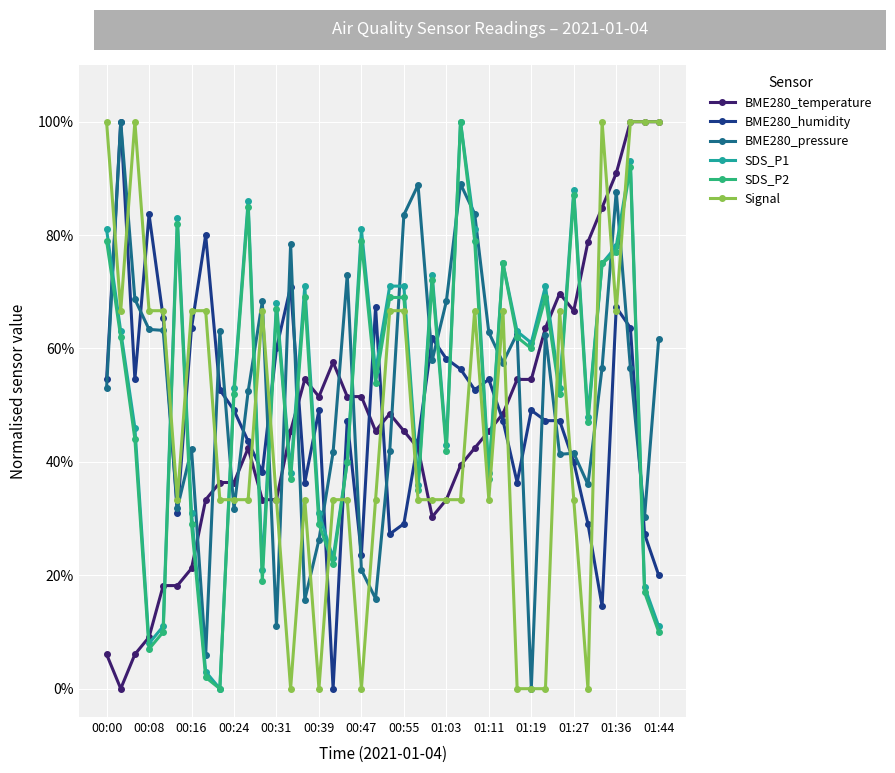

At how many categories does at least one series exceed 0?

40